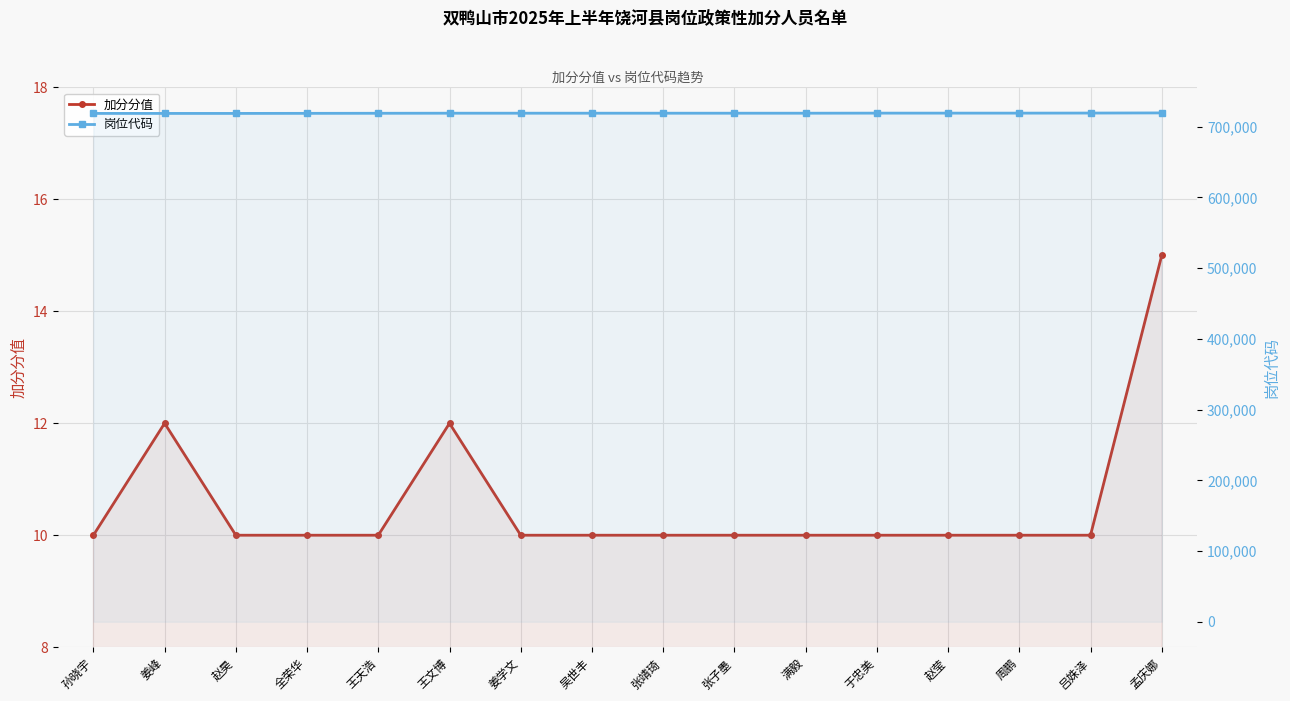

Reading left to right, what are all the values shown in this chart?

加分分值: 孙晓宇=10	姜峰=12	赵昊=10	全荣华=10	王天浩=10	王文博=12	姜学文=10	吴世丰=10	张靖琦=10	张子墨=10	满毅=10	于忠美=10	赵莹=10	周鹏=10	吕姝泽=10	孟庆娜=15
岗位代码: 孙晓宇=718701	姜峰=718701	赵昊=718701	全荣华=718801	王天浩=718901	王文博=719001	姜学文=719001	吴世丰=719001	张靖琦=719001	张子墨=719001	满毅=719001	于忠美=719101	赵莹=719101	周鹏=719101	吕姝泽=719201	孟庆娜=719402